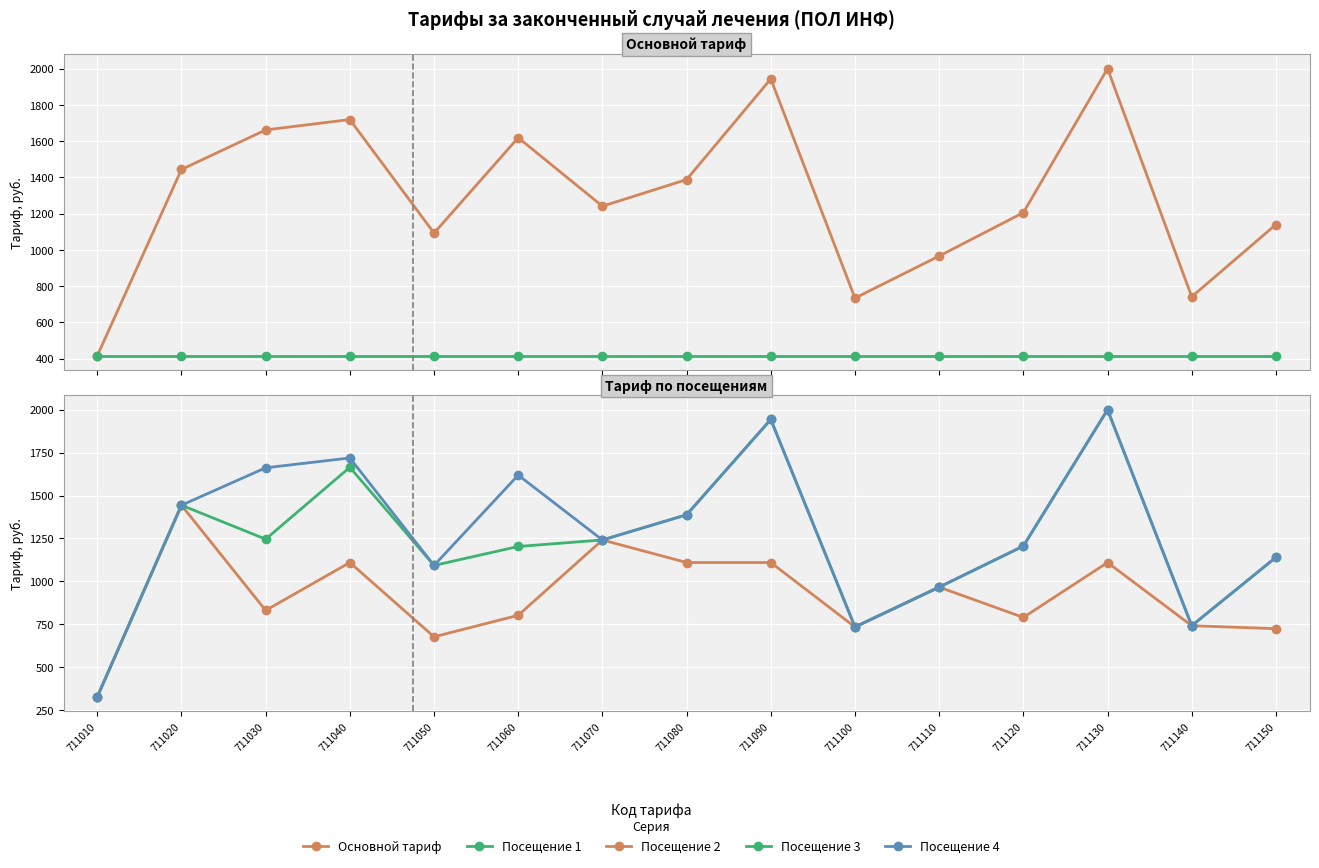

Rank the series at 711040 from highest to lowest value.

Основной тариф, Посещение 4, Посещение 3, Посещение 2, Посещение 1